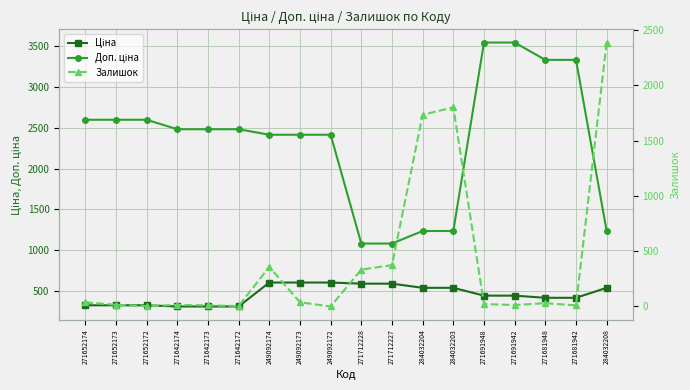

What is the spread (max minus min) of values at 271642173?

2472.4